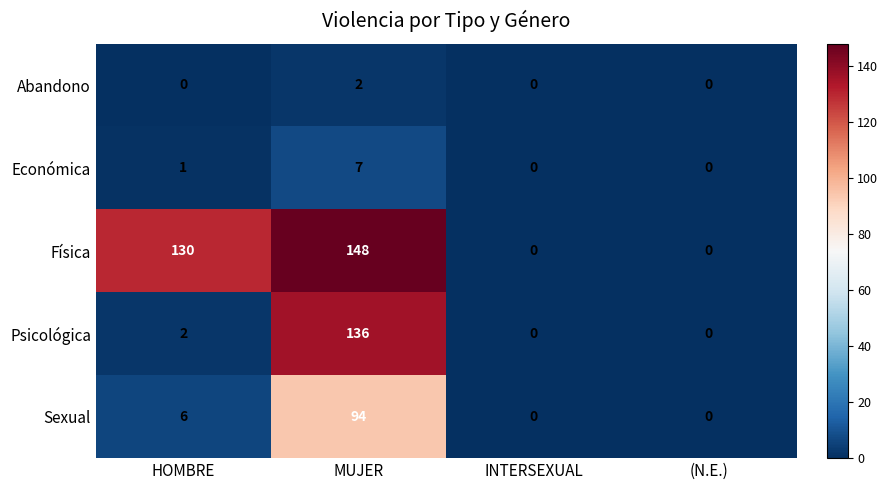

Which series has the widest spread of values?

Física